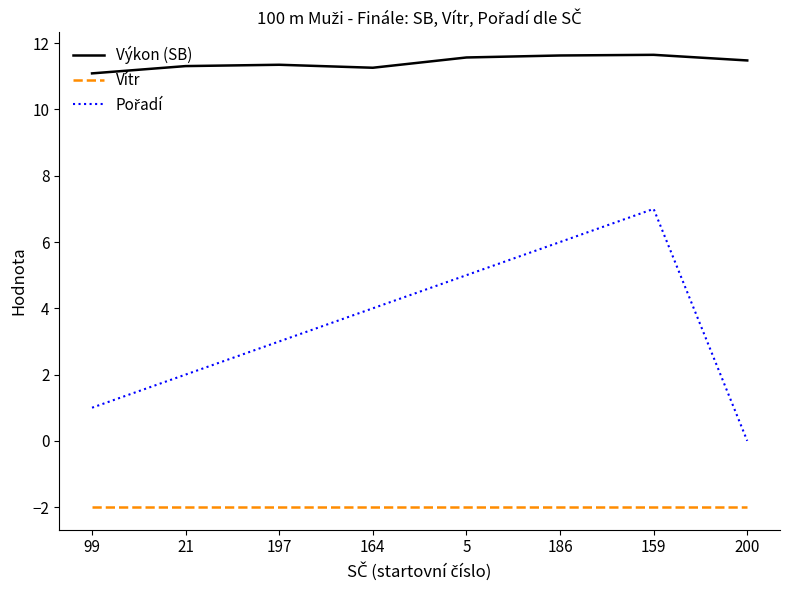

The value of Výkon (SB) at 197 is 17.7. True or false?

False